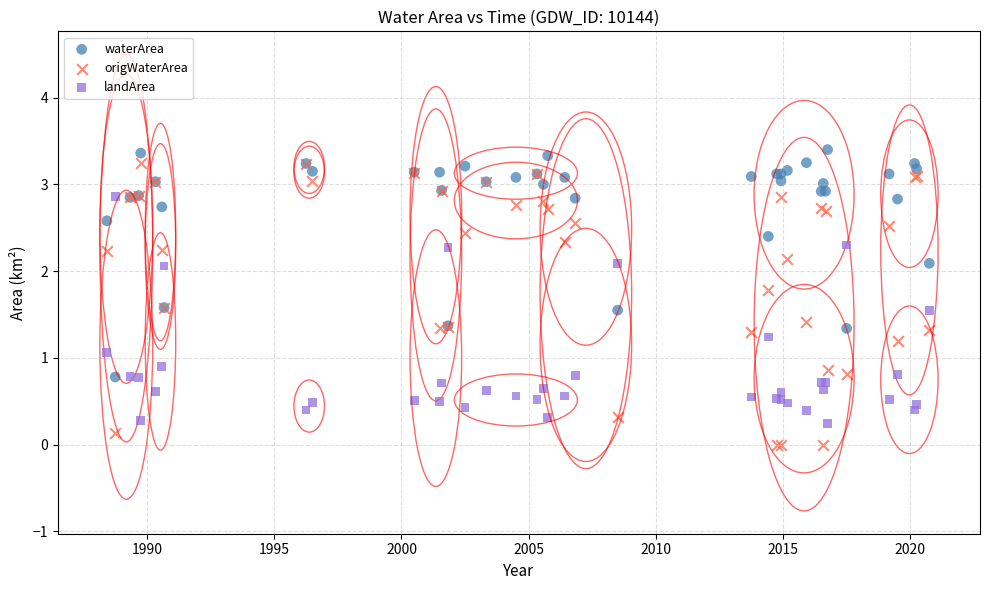

Which series reaches the minimum Y coordinate?

origWaterArea